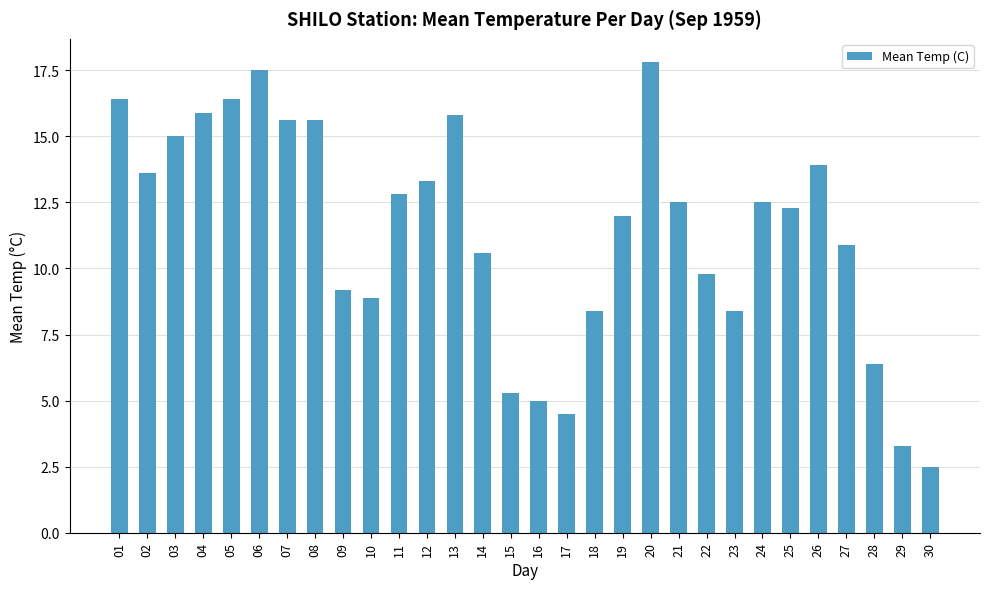

Reading right to left, extract all data points from this chart.

2.5	3.3	6.4	10.9	13.9	12.3	12.5	8.4	9.8	12.5	17.8	12.0	8.4	4.5	5.0	5.3	10.6	15.8	13.3	12.8	8.9	9.2	15.6	15.6	17.5	16.4	15.9	15.0	13.6	16.4